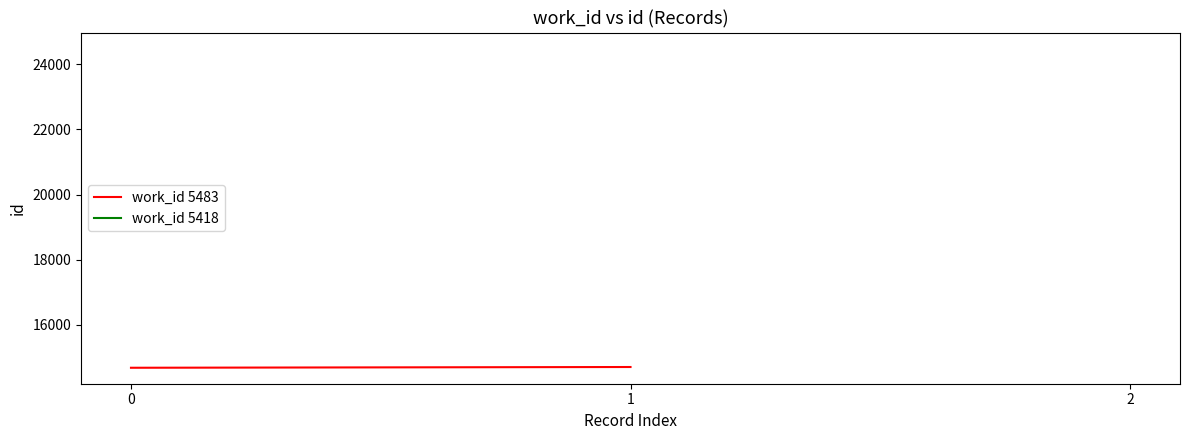

Approximately how many times larger is the value at 1 compared to 0?

1.0